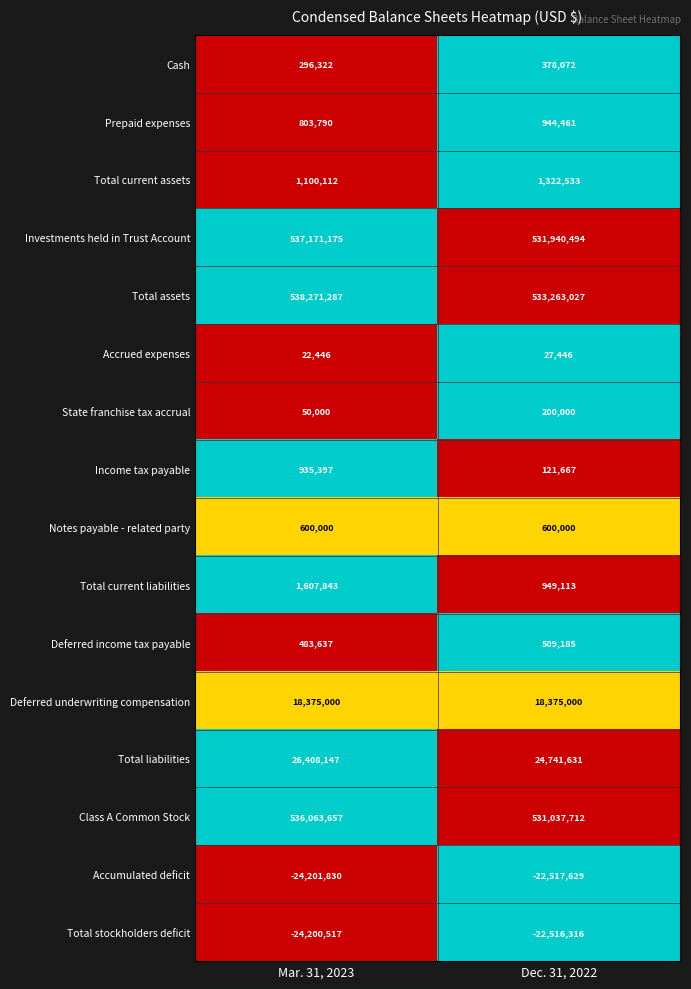

What is the sum of the Class A Common Stock values at Mar. 31, 2023 and Dec. 31, 2022?

1067101369